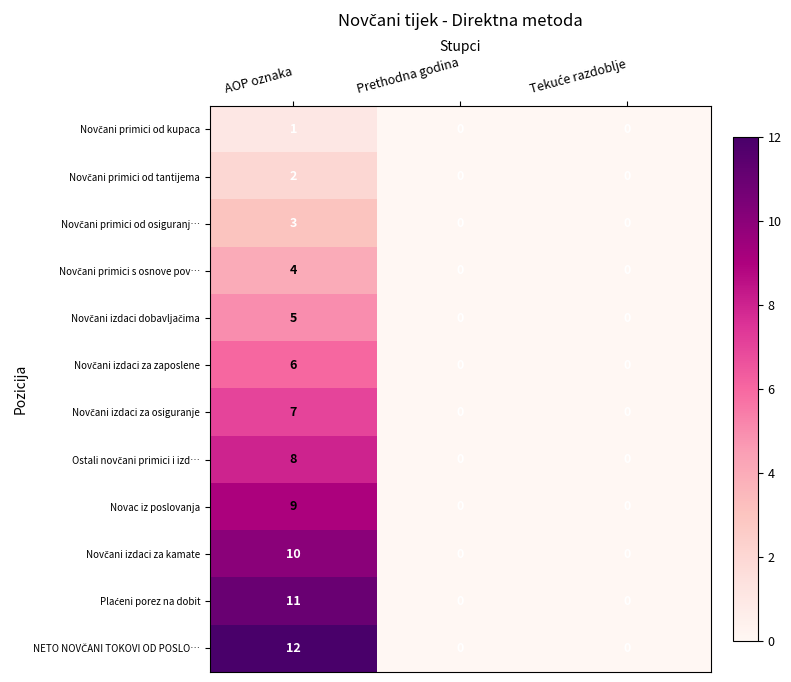

Which category has the highest value across all series?

AOP oznaka